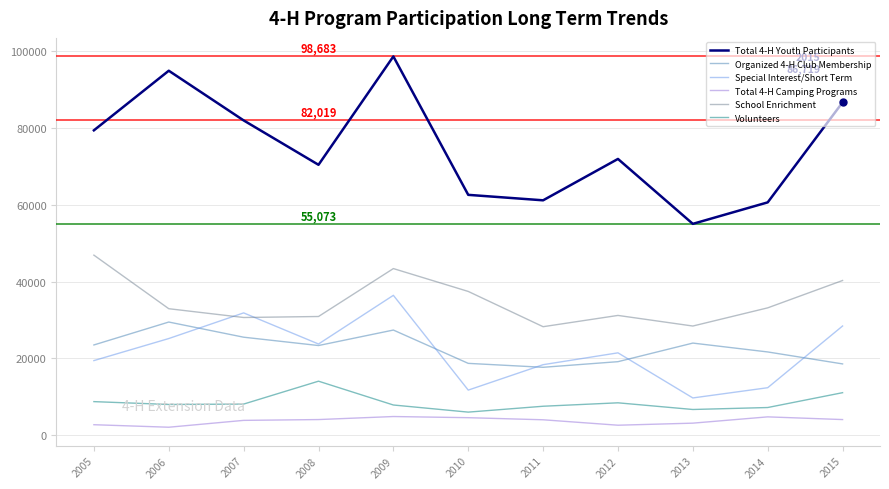

True or false: Organized 4-H Club Membership and Total 4-H Youth Participants cross at least once.

False